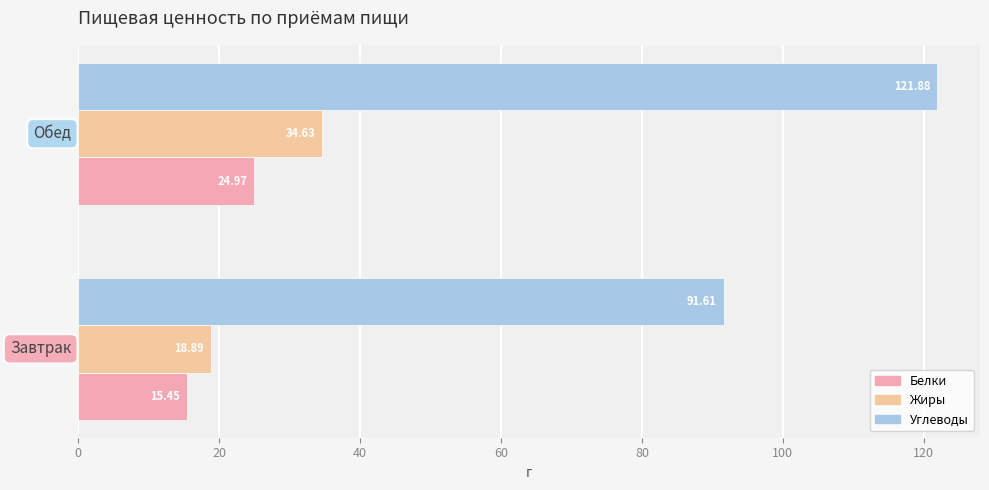

Count the number of data series in this chart.

3